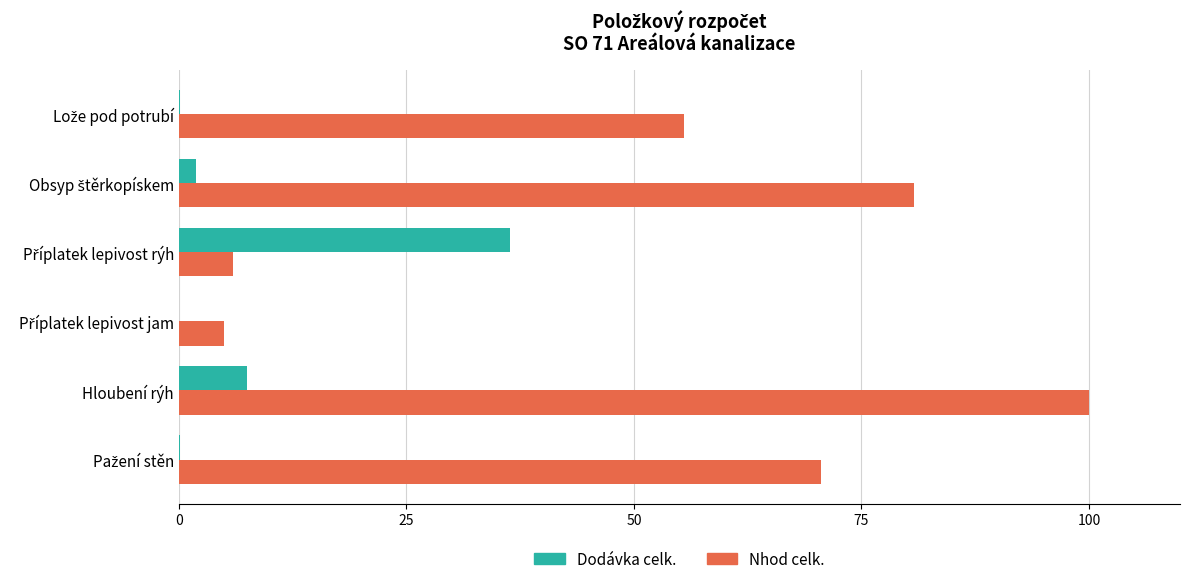

What is the sum of all Dodávka celk. values?

46.1